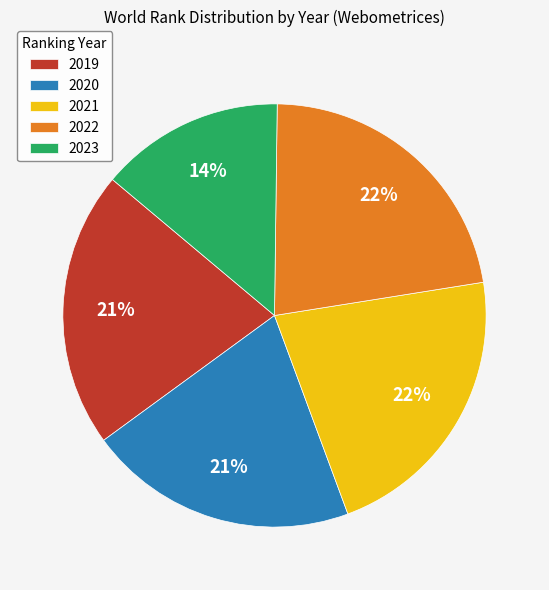

Is the sum of 2021 and 2019 greater than half?

No